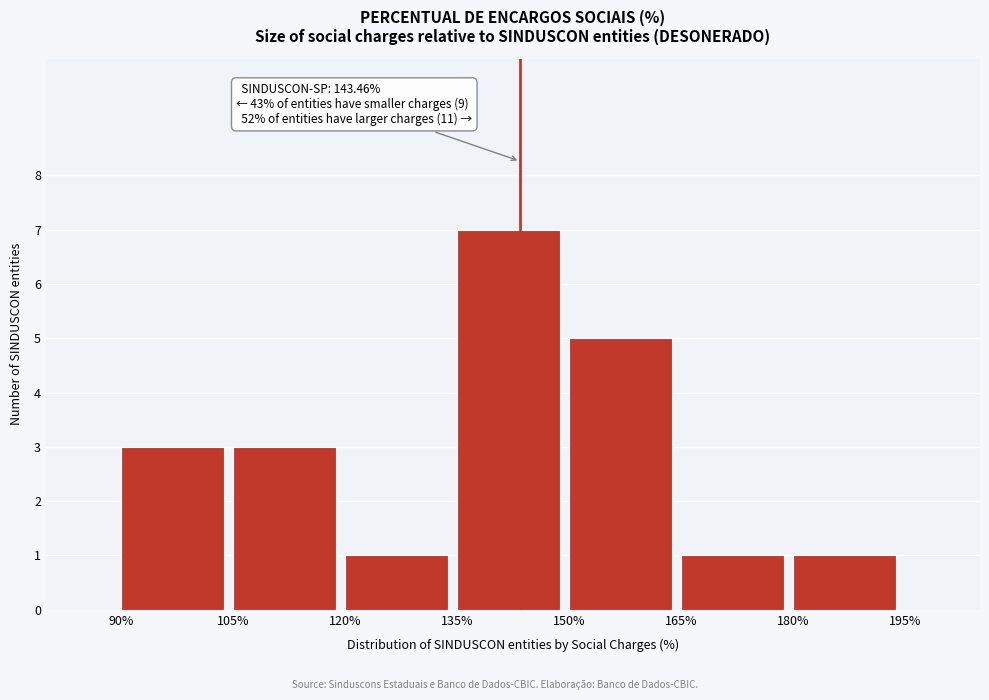

Over which range of the x-axis is the bar tallest?

135% to 150%